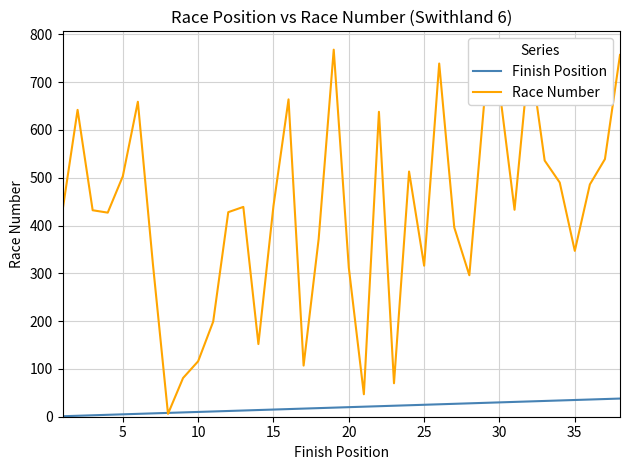

Rank the series by their average value, from highest to lowest.

Race Number, Finish Position